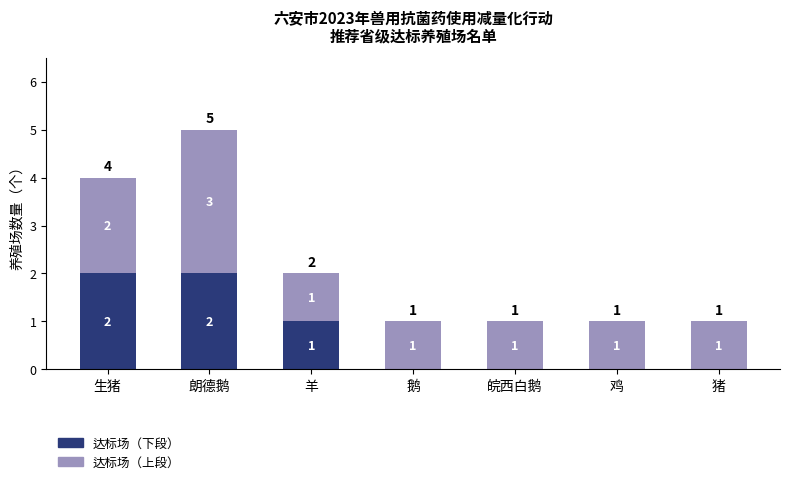

At which category is the sum across all series the highest?

朗德鹅